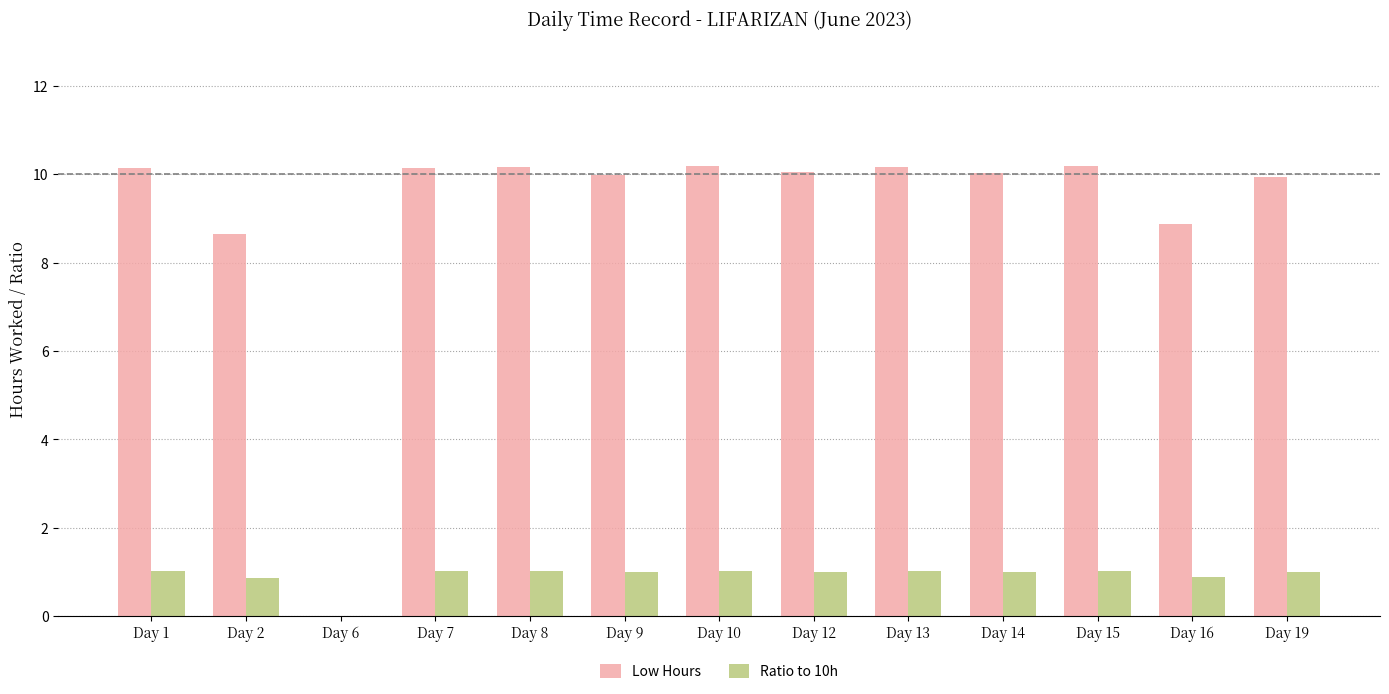

What is the greatest value displayed?

10.2